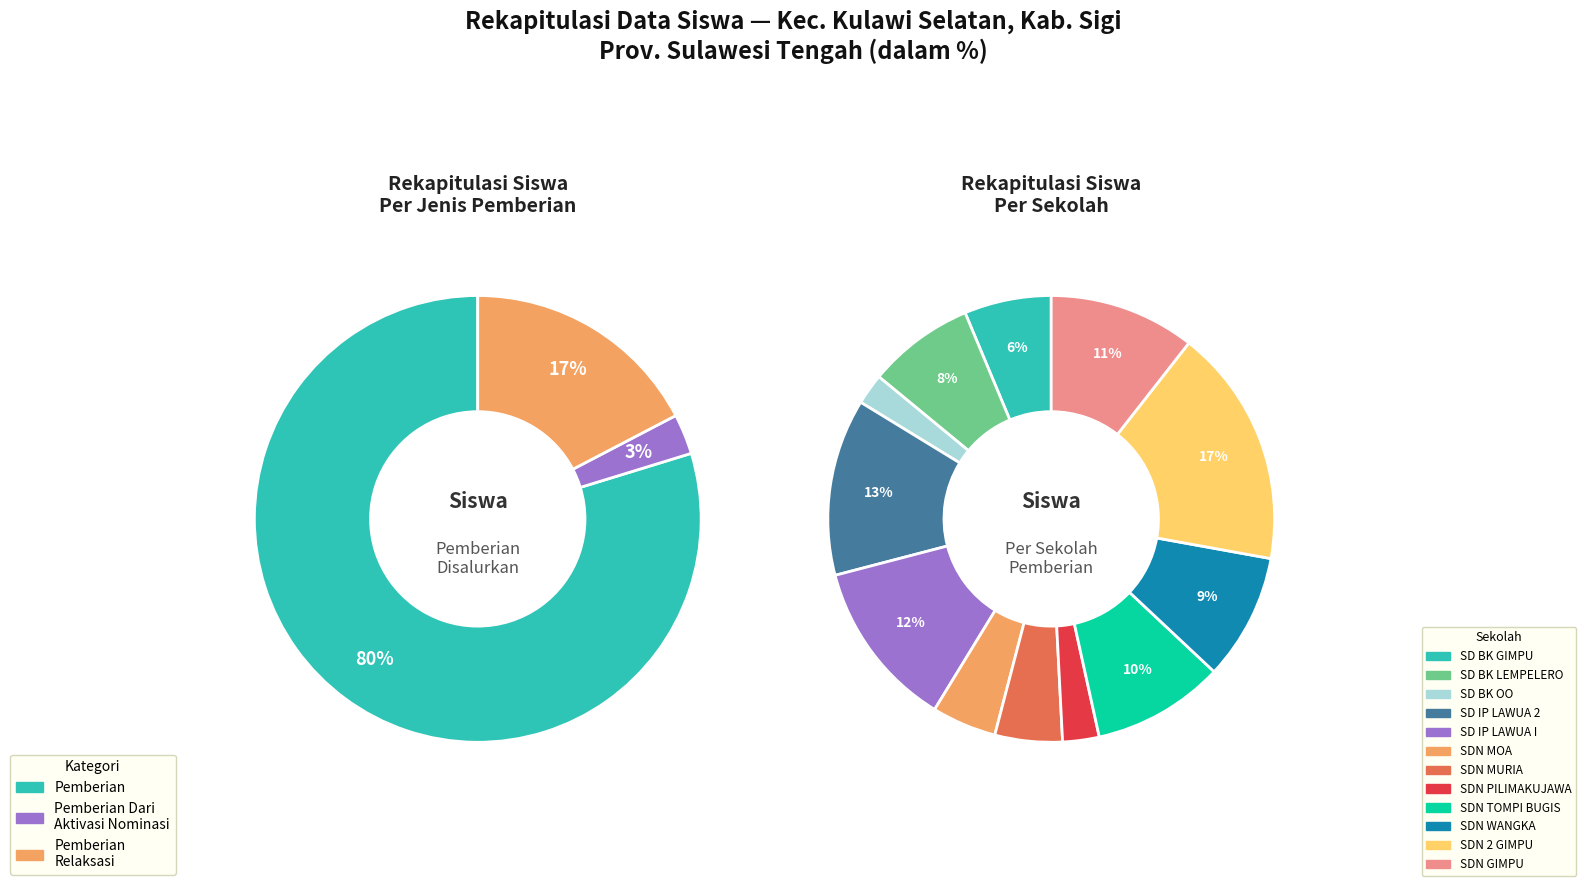

Which series changed the most between SD INPRES LAWUA I and SD NEGERI WANGKA?

Pemberian